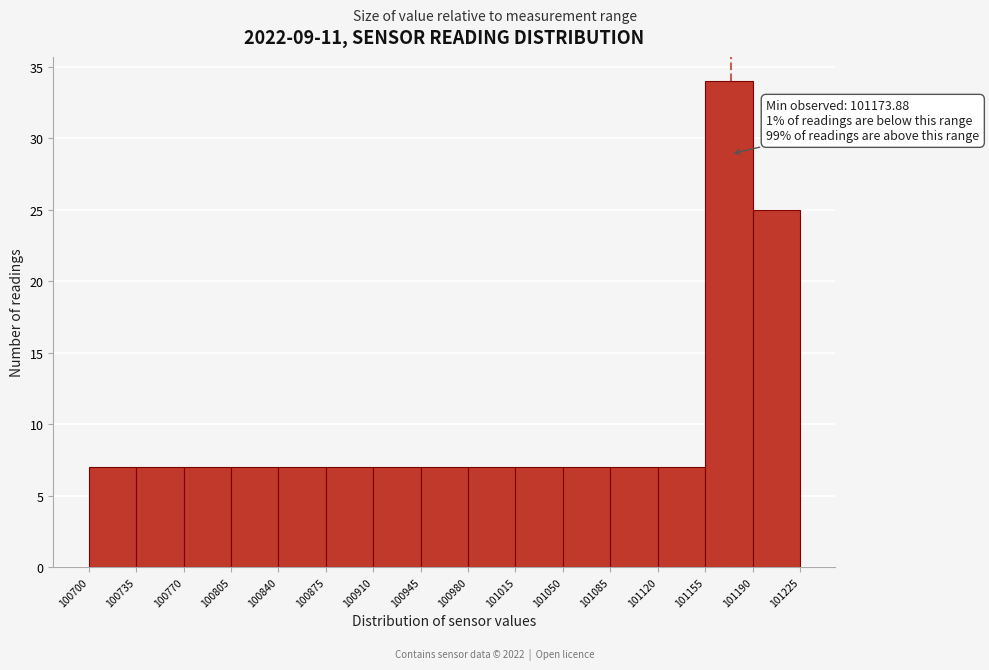

Over which range of the x-axis is the bar tallest?

101155 to 101190